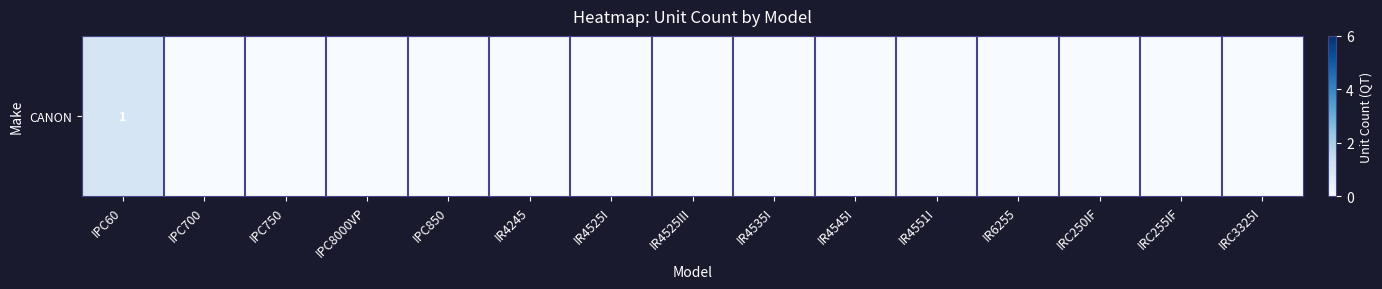

Reading left to right, what are all the values shown in this chart?

IPC60=1	IPC700=0	IPC750=0	IPC8000VP=0	IPC850=0	IR4245=0	IR4525I=0	IR4525III=0	IR4535I=0	IR4545I=0	IR4551I=0	IR6255=0	IRC250IF=0	IRC255IF=0	IRC3325I=0